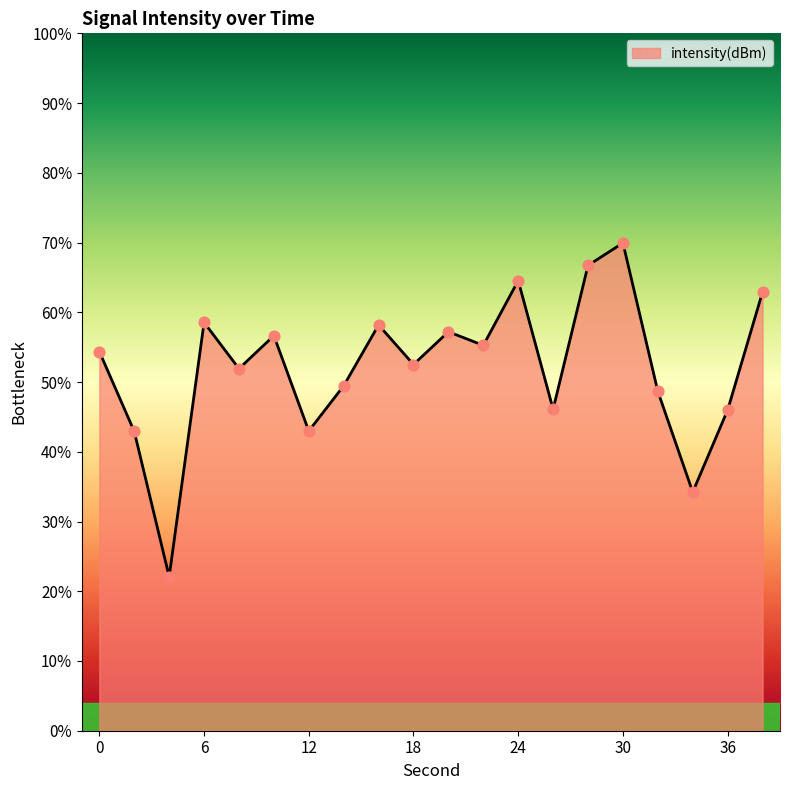

What is the minimum value shown in the chart?

22.1